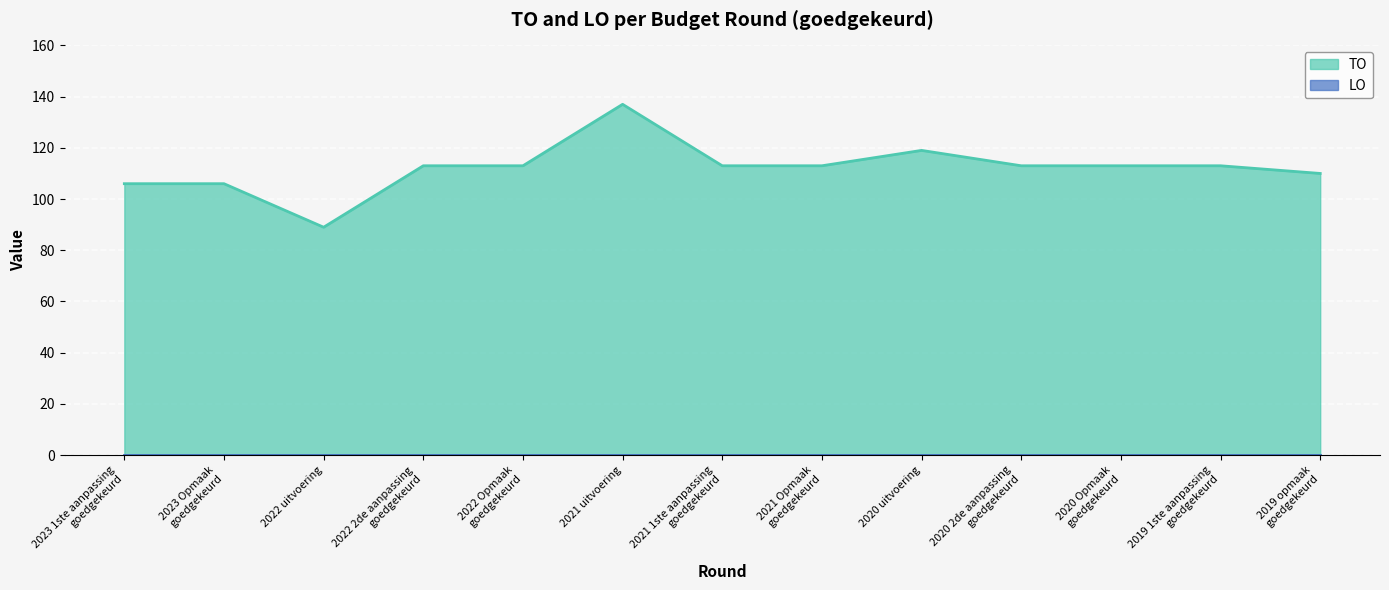

How many interior local valleys (lower than both neighbors) does the data have?

1